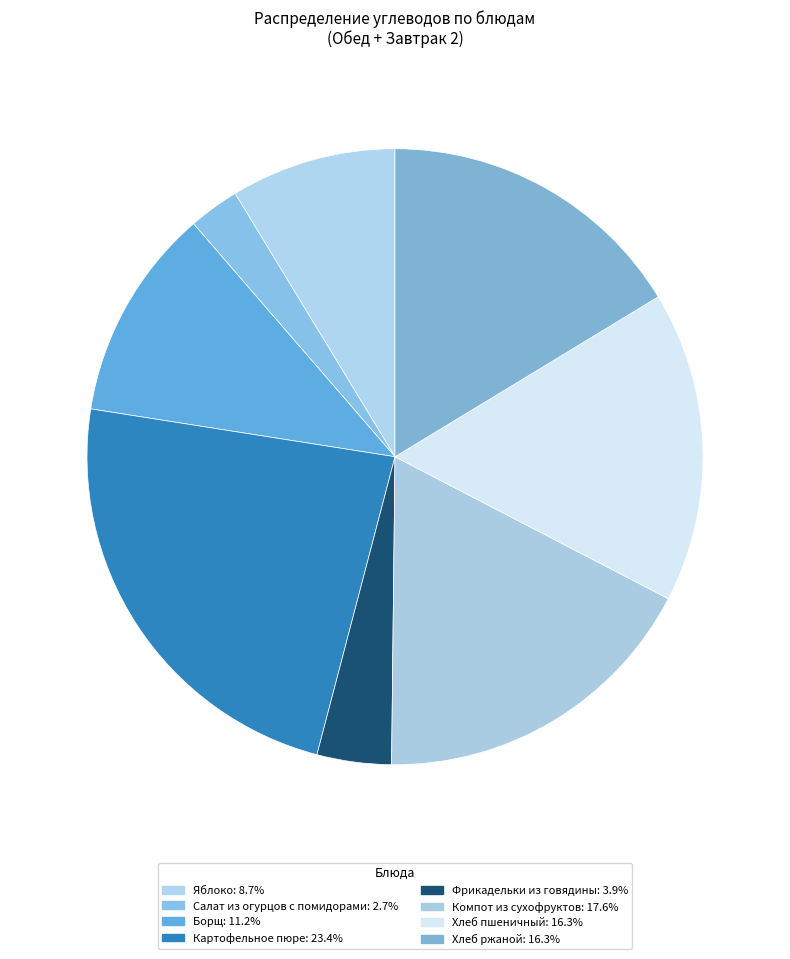

To the nearest percent, what percentage of the pie is Хлеб ржаной?

16%